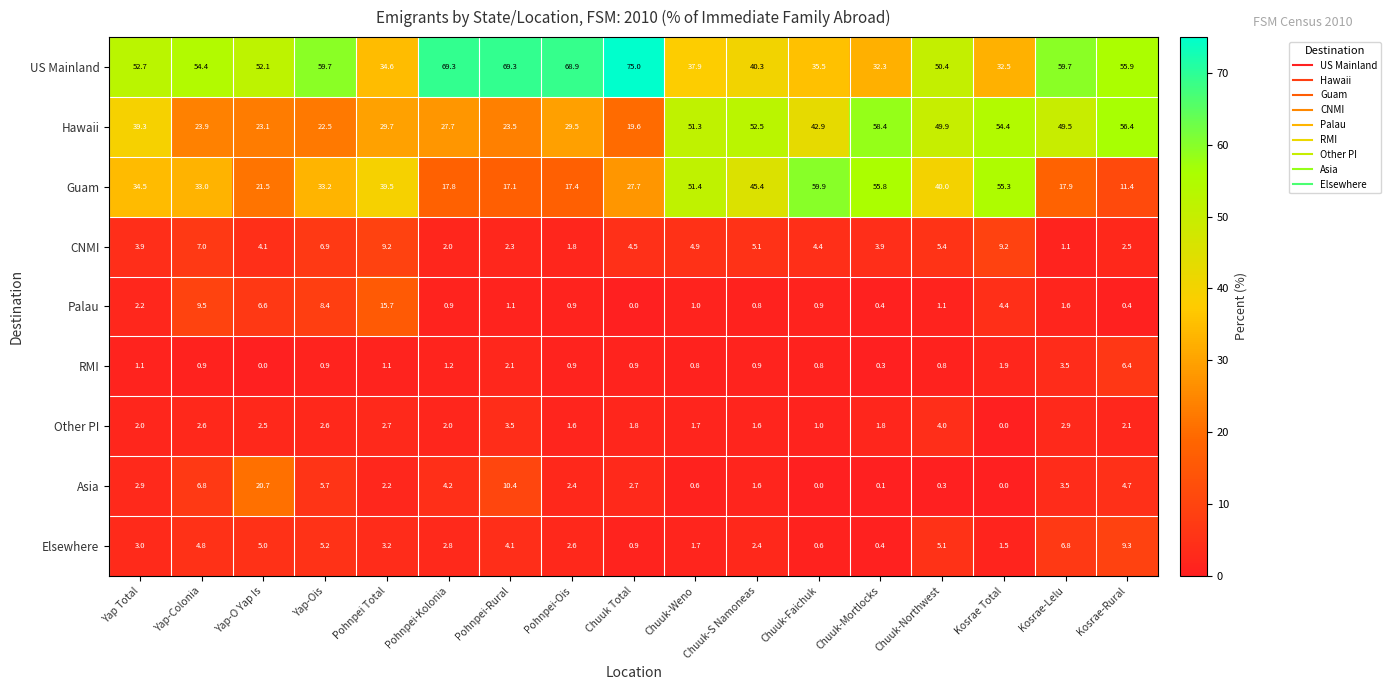

At Yap-Colonia, list the series in order from largest to smallest.

US Mainland, Guam, Hawaii, Palau, CNMI, Asia, Elsewhere, Other PI, RMI